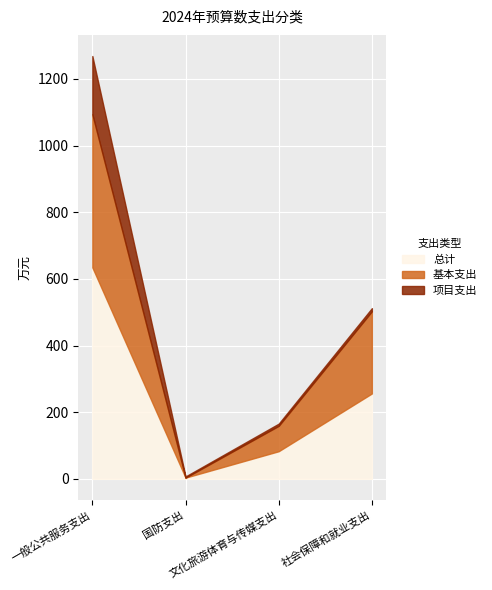

What is the label of the 4th point from the right?

一般公共服务支出